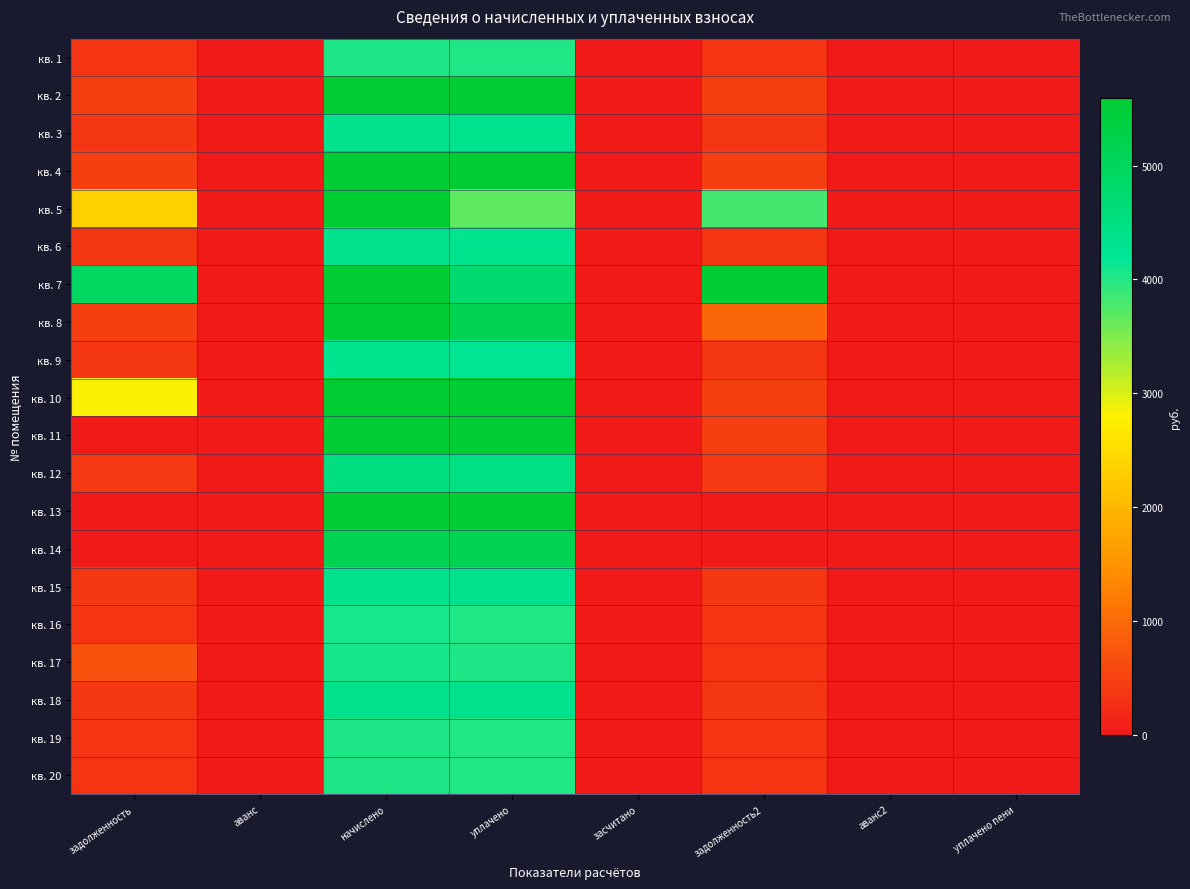

Reading right to left, transcribe all the data shown in this chart.

кв. 1: уплачено пени=0.0	аванс2=0.0	задолженность2=336.2	засчитано=0.0	уплачено=3998.2	начислено=4033.9	аванс=0.0	задолженность=336.2
кв. 2: уплачено пени=0.3	аванс2=0.0	задолженность2=471.0	засчитано=0.0	уплачено=6022.8	начислено=5652.0	аванс=0.0	задолженность=471.0
кв. 3: уплачено пени=0.0	аванс2=0.0	задолженность2=363.2	засчитано=0.0	уплачено=4320.0	начислено=4358.6	аванс=0.0	задолженность=363.2
кв. 4: уплачено пени=0.0	аванс2=0.0	задолженность2=468.8	засчитано=0.0	уплачено=5575.4	начислено=5625.2	аванс=0.0	задолженность=468.8
кв. 5: уплачено пени=0.0	аванс2=0.0	задолженность2=3814.4	засчитано=0.0	уплачено=3686.8	начислено=5637.2	аванс=0.0	задолженность=2345.6
кв. 6: уплачено пени=0.0	аванс2=0.0	задолженность2=362.4	засчитано=0.0	уплачено=4309.9	начислено=4348.4	аванс=0.0	задолженность=362.4
кв. 7: уплачено пени=0.0	аванс2=0.0	задолженность2=6429.3	засчитано=0.0	уплачено=4728.1	начислено=5586.4	аванс=0.0	задолженность=4919.8
кв. 8: уплачено пени=8.4	аванс2=0.0	задолженность2=946.6	засчитано=0.0	уплачено=5156.2	начислено=5679.8	аванс=0.0	задолженность=473.3
кв. 9: уплачено пени=0.0	аванс2=0.0	задолженность2=359.3	засчитано=0.0	уплачено=4273.3	начислено=4311.5	аванс=0.0	задолженность=359.3
кв. 10: уплачено пени=4.5	аванс2=0.0	задолженность2=471.0	засчитано=0.0	уплачено=5601.8	начислено=5587.3	аванс=0.0	задолженность=2828.7
кв. 11: уплачено пени=0.3	аванс2=0.0	задолженность2=469.9	засчитано=0.0	уплачено=5589.1	начислено=5639.0	аванс=0.0	задолженность=0.0
кв. 12: уплачено пени=0.1	аванс2=0.0	задолженность2=377.8	засчитано=0.0	уплачено=4493.3	начислено=4533.5	аванс=0.0	задолженность=377.8
кв. 13: уплачено пени=0.0	аванс2=0.0	задолженность2=0.0	засчитано=0.0	уплачено=5551.2	начислено=5551.2	аванс=0.0	задолженность=0.0
кв. 14: уплачено пени=0.0	аванс2=0.0	задолженность2=0.6	засчитано=0.0	уплачено=5155.0	начислено=5155.6	аванс=0.0	задолженность=0.0
кв. 15: уплачено пени=0.0	аванс2=0.0	задолженность2=365.5	засчитано=0.0	уплачено=4337.4	начислено=4376.2	аванс=0.0	задолженность=364.7
кв. 16: уплачено пени=0.0	аванс2=0.0	задолженность2=337.3	засчитано=0.0	уплачено=4011.8	начислено=4047.7	аванс=0.0	задолженность=337.3
кв. 17: уплачено пени=4.9	аванс2=0.0	задолженность2=339.2	засчитано=0.0	уплачено=4033.8	начислено=4069.9	аванс=0.0	задолженность=678.3
кв. 18: уплачено пени=0.0	аванс2=0.0	задолженность2=365.4	засчитано=0.0	уплачено=4346.5	начислено=4385.4	аванс=0.0	задолженность=365.4
кв. 19: уплачено пени=0.0	аванс2=0.0	задолженность2=336.4	засчитано=0.0	уплачено=4000.9	начислено=4036.7	аванс=0.0	задолженность=336.4
кв. 20: уплачено пени=0.0	аванс2=0.0	задолженность2=336.5	засчитано=0.0	уплачено=4001.7	начислено=4037.5	аванс=0.0	задолженность=336.5